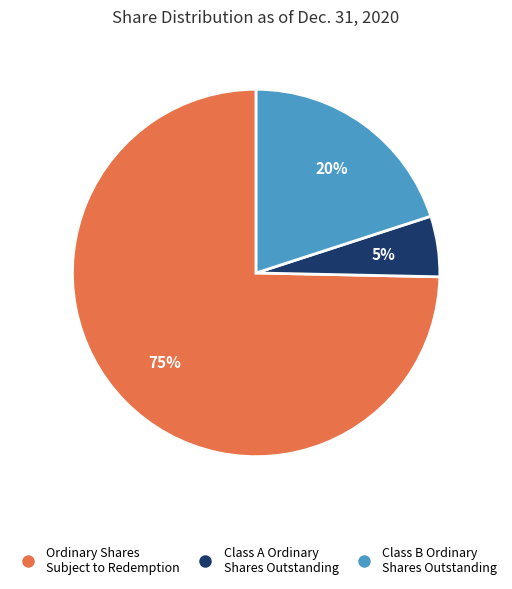

What is the majority slice?

Ordinary Shares Subject to Redemption